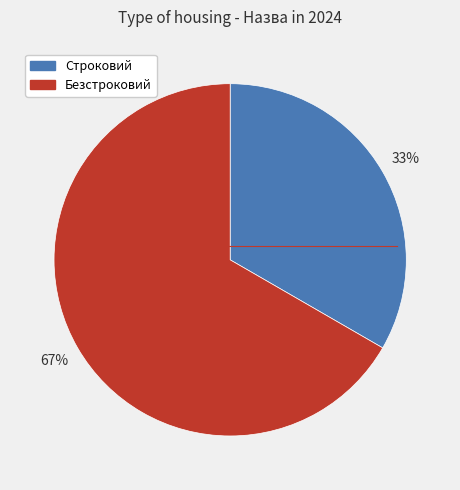

Is the sum of Строковий and Безстроковий greater than half?

Yes